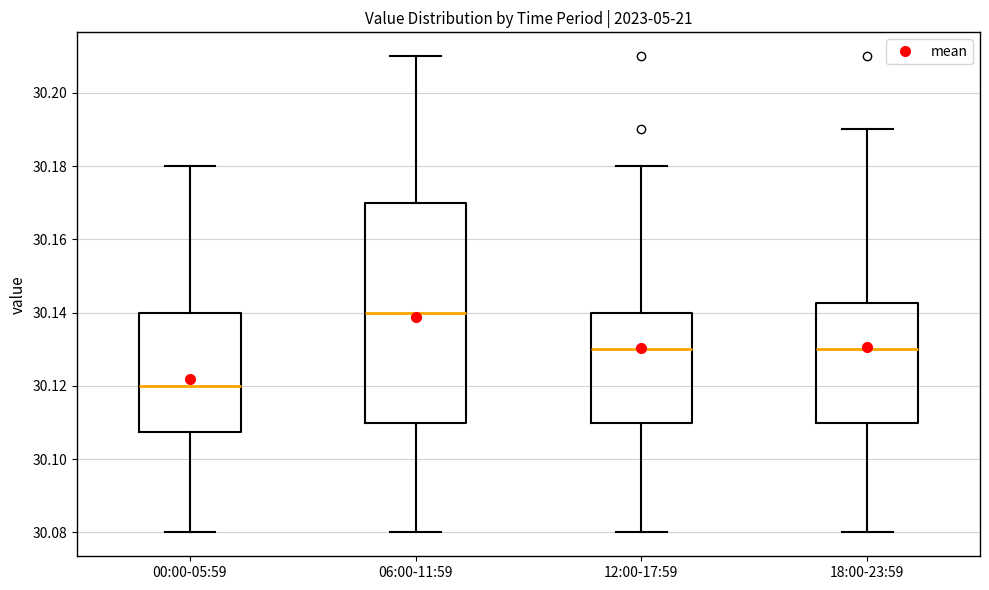

Reading left to right, read every box against the y-axis: the position of its median line, the range the box covers, and the ends of its whiskers. The values are not printed on the chart, so give them approximately, as read against the axis.

00:00-05:59: median 30.120, box 30.108 to 30.140, whiskers 30.080 to 30.180
06:00-11:59: median 30.140, box 30.110 to 30.170, whiskers 30.080 to 30.210
12:00-17:59: median 30.130, box 30.110 to 30.140, whiskers 30.080 to 30.180
18:00-23:59: median 30.130, box 30.110 to 30.142, whiskers 30.080 to 30.190